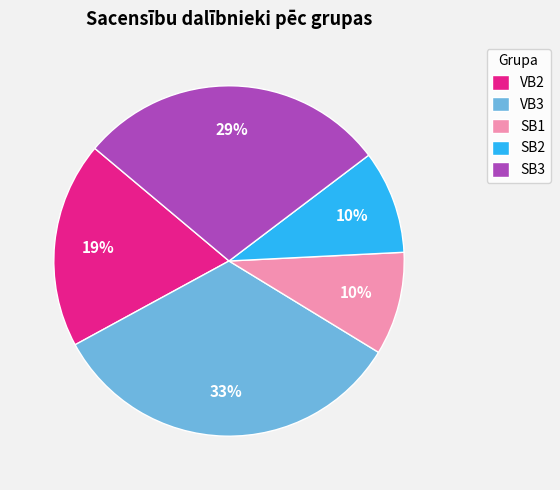

Combined, do VB3 and SB2 account for over 50%?

No